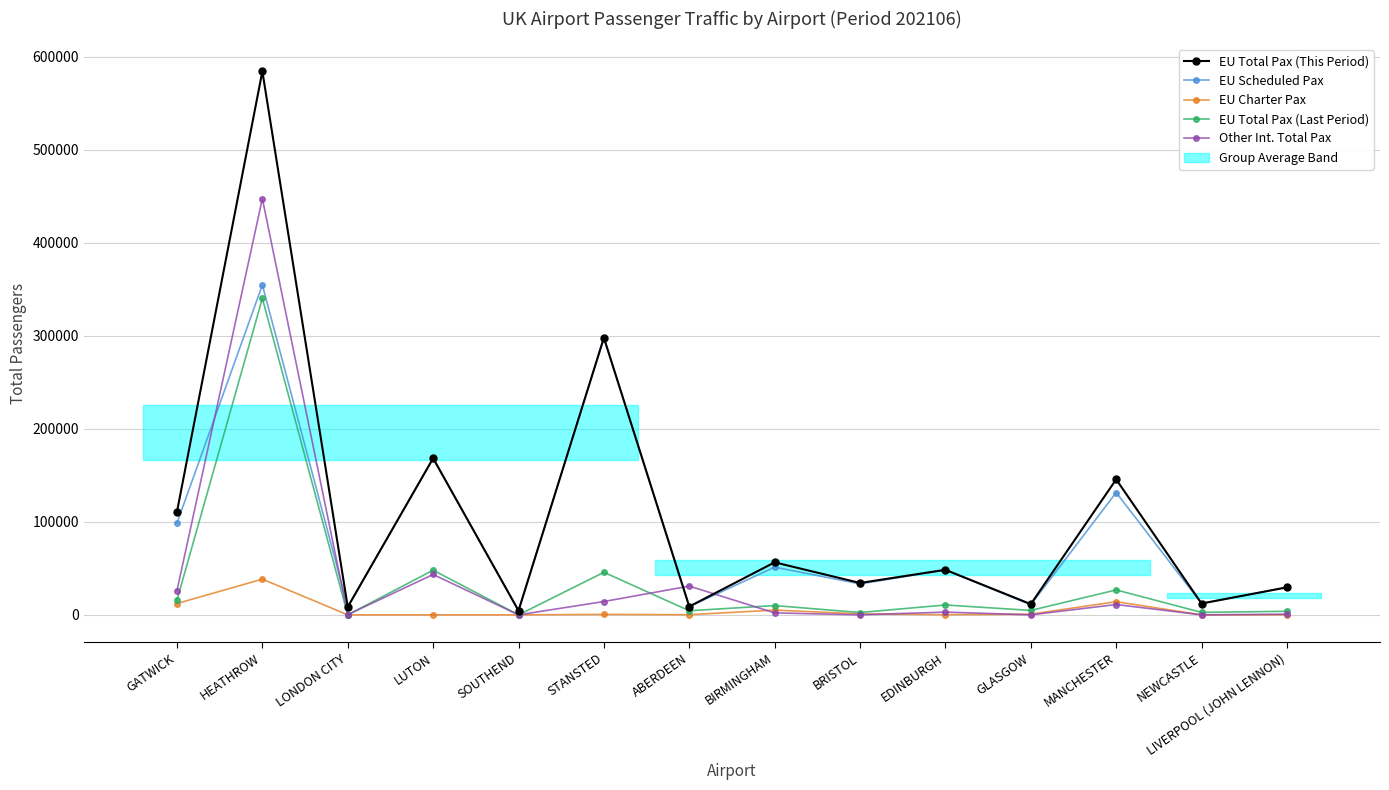

At which category is the sum across all series the highest?

HEATHROW